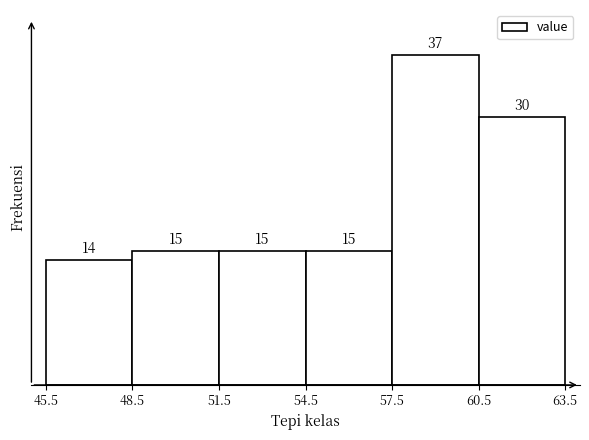

Over which range of the x-axis is the bar tallest?

57.5 to 60.5